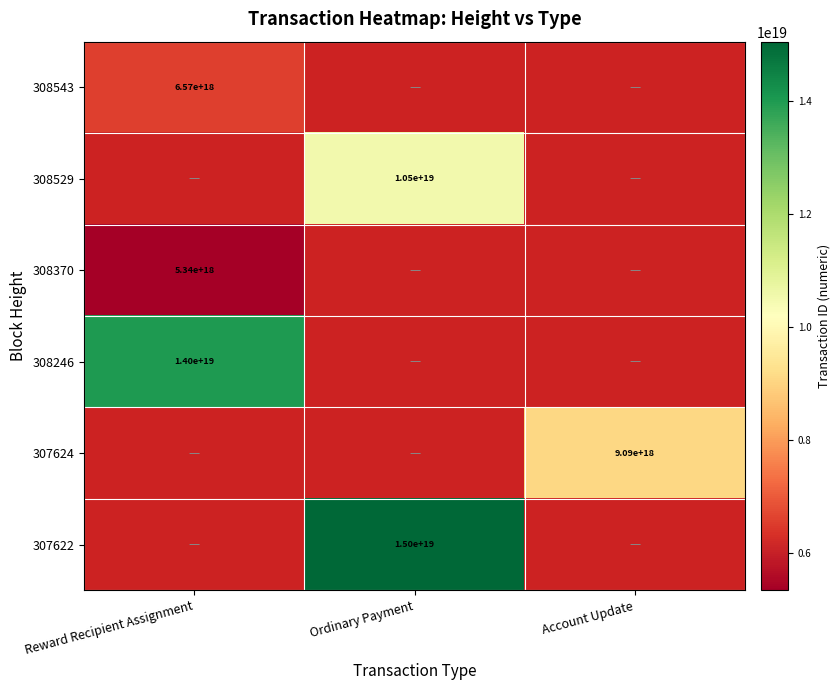

The value of 308370 at Reward Recipient Assignment is 5340000000000000000. True or false?

True